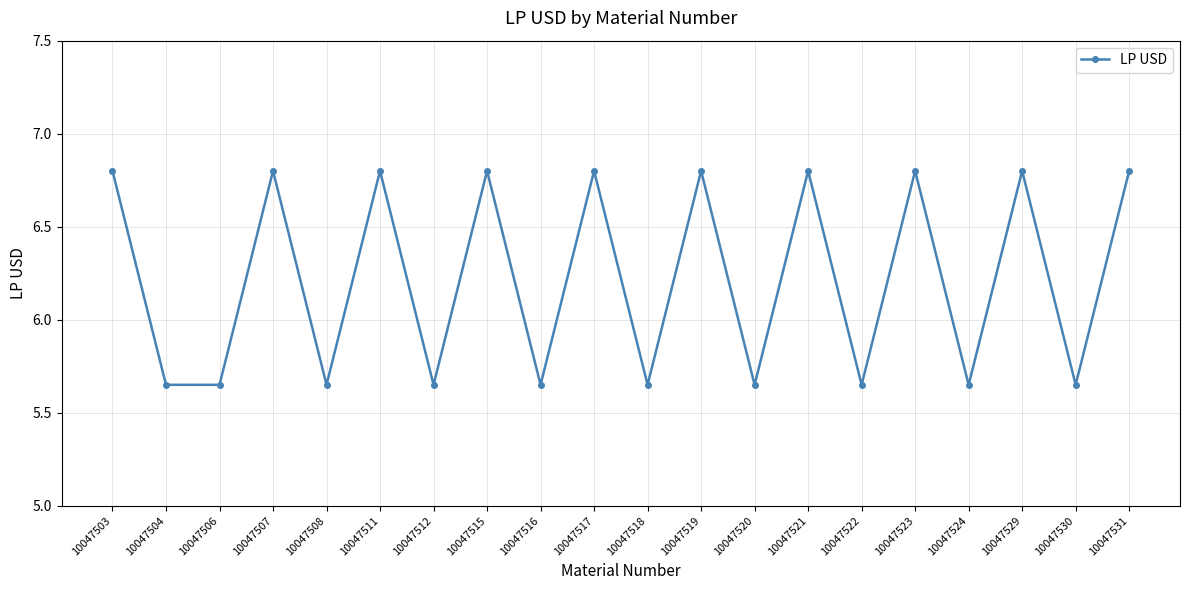

What is the maximum value shown in the chart?

6.8